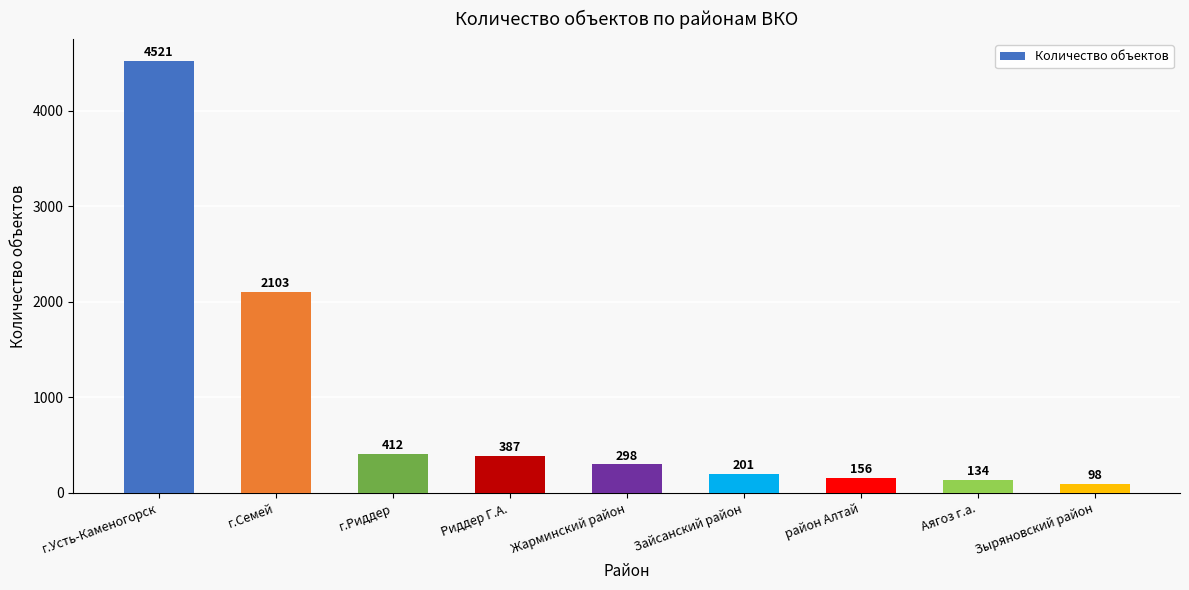

Between Риддер Г.А. and район Алтай, which is larger?

Риддер Г.А.